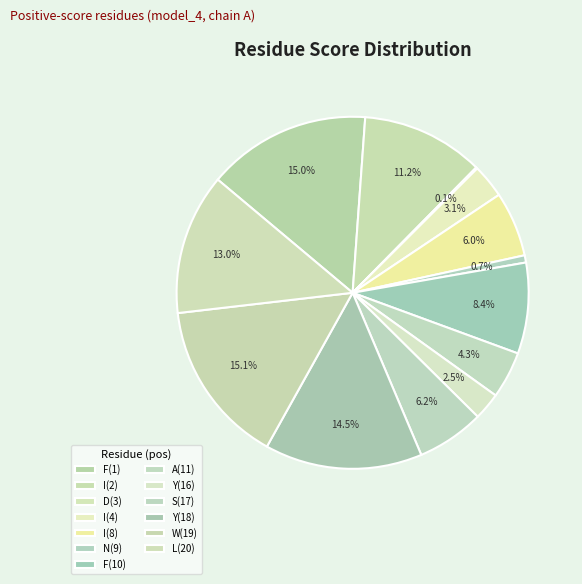

What is the ratio of the value at Y(16) to the value at F(10)?

0.3